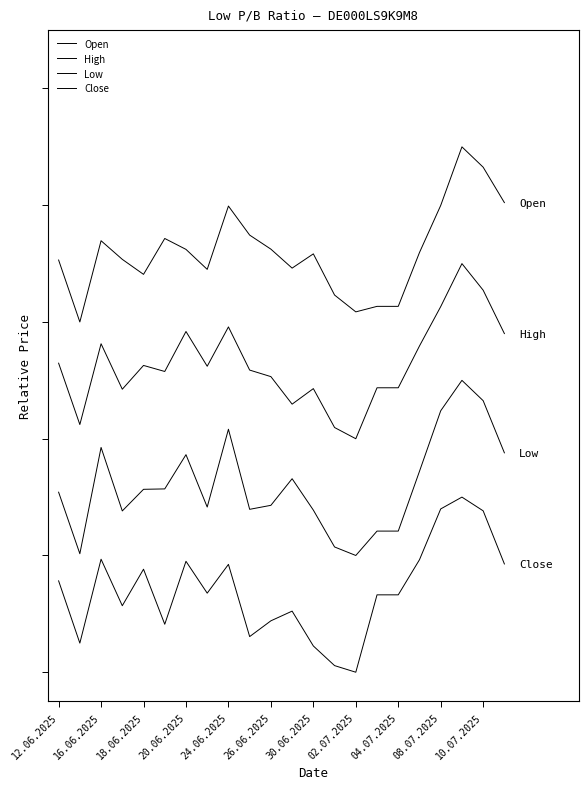

Is this an area chart (filled region under the line)?

No